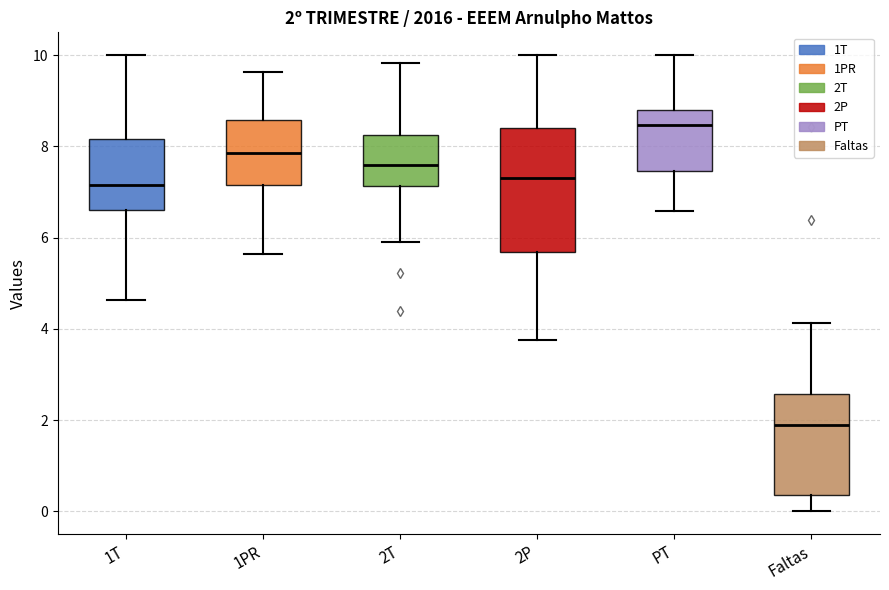

Which box's median line is the lowest?

Faltas